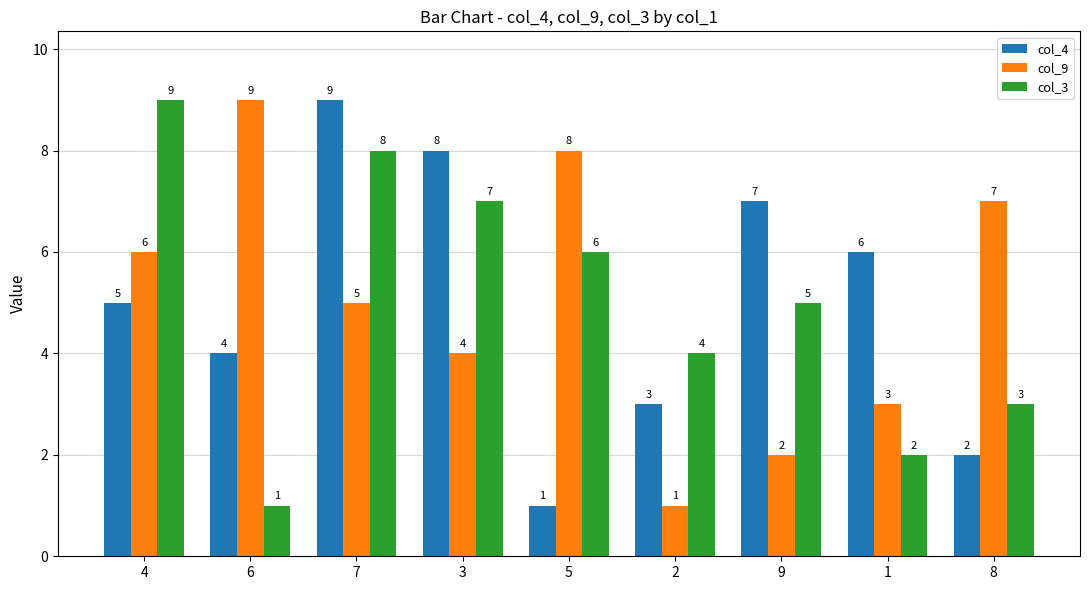

What value does the col_9 series have at 5?

8